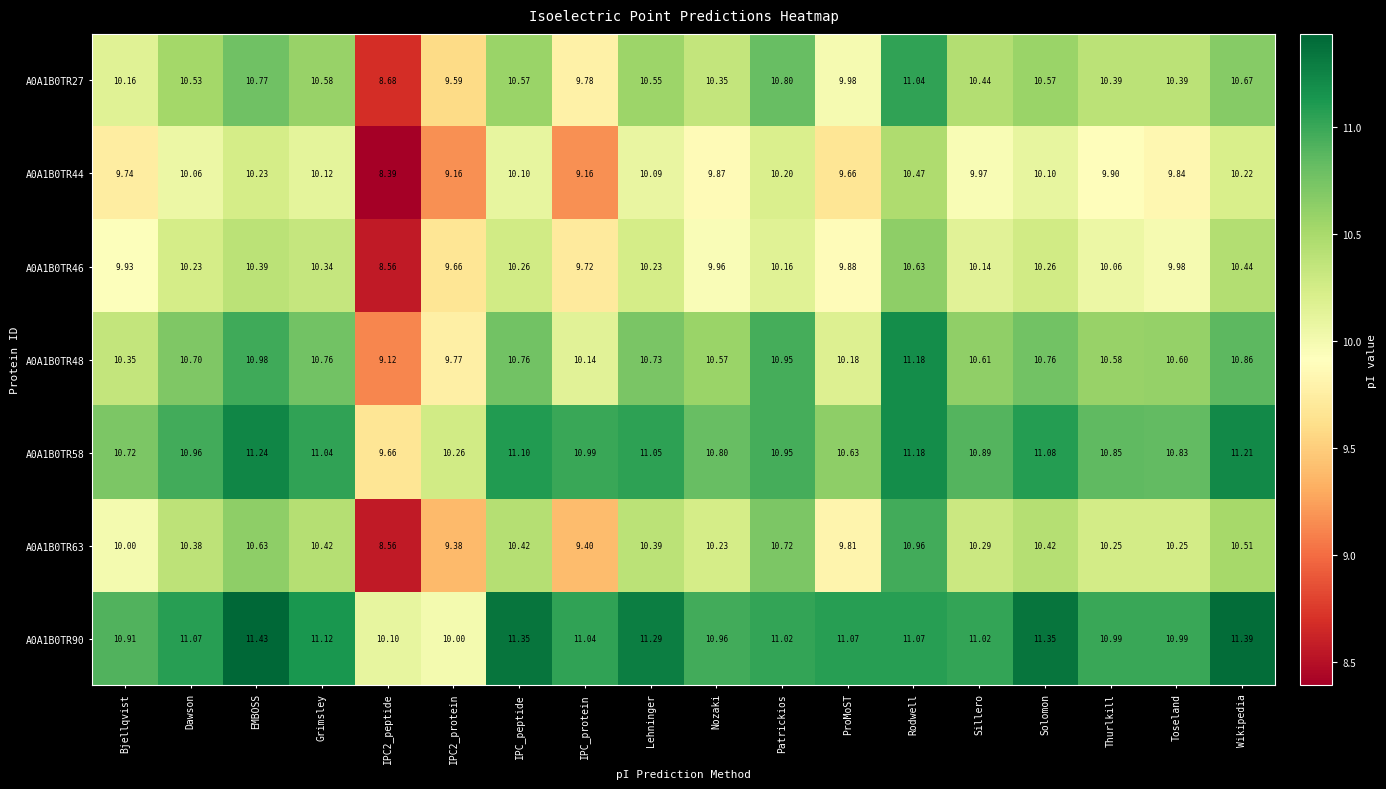

Is the value of A0A1B0TR48 at Toseland greater than the value of A0A1B0TR63 at Patrickios?

No